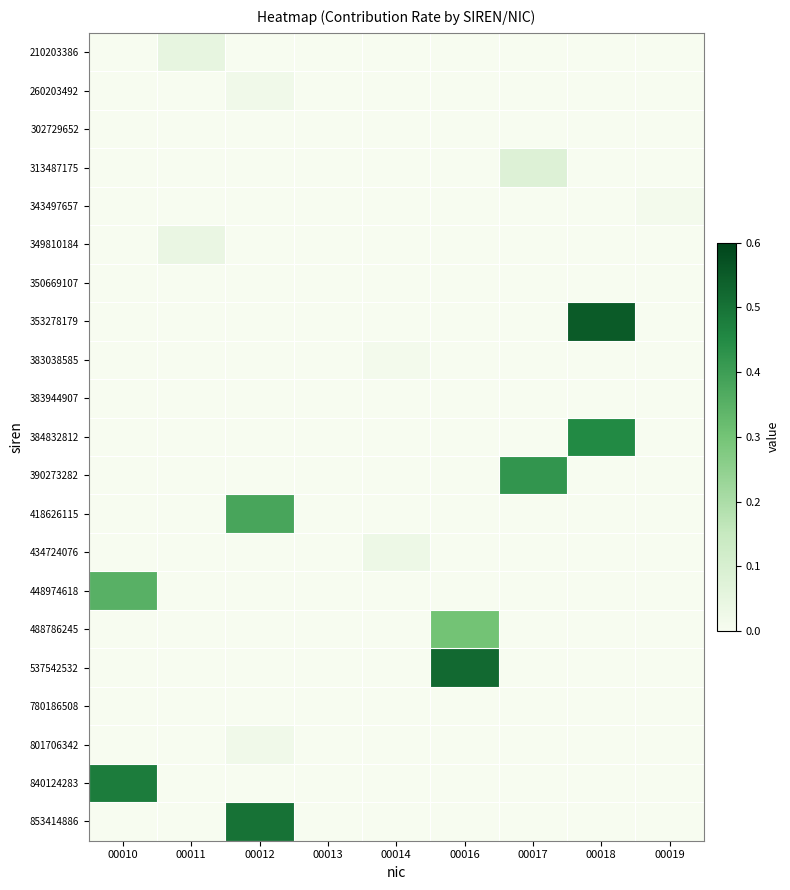

Count the number of categories in the chart.

9